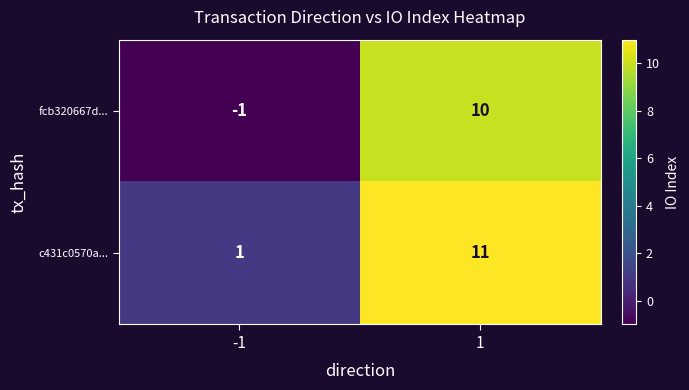

How many values in fcb320667d... are below zero?

1